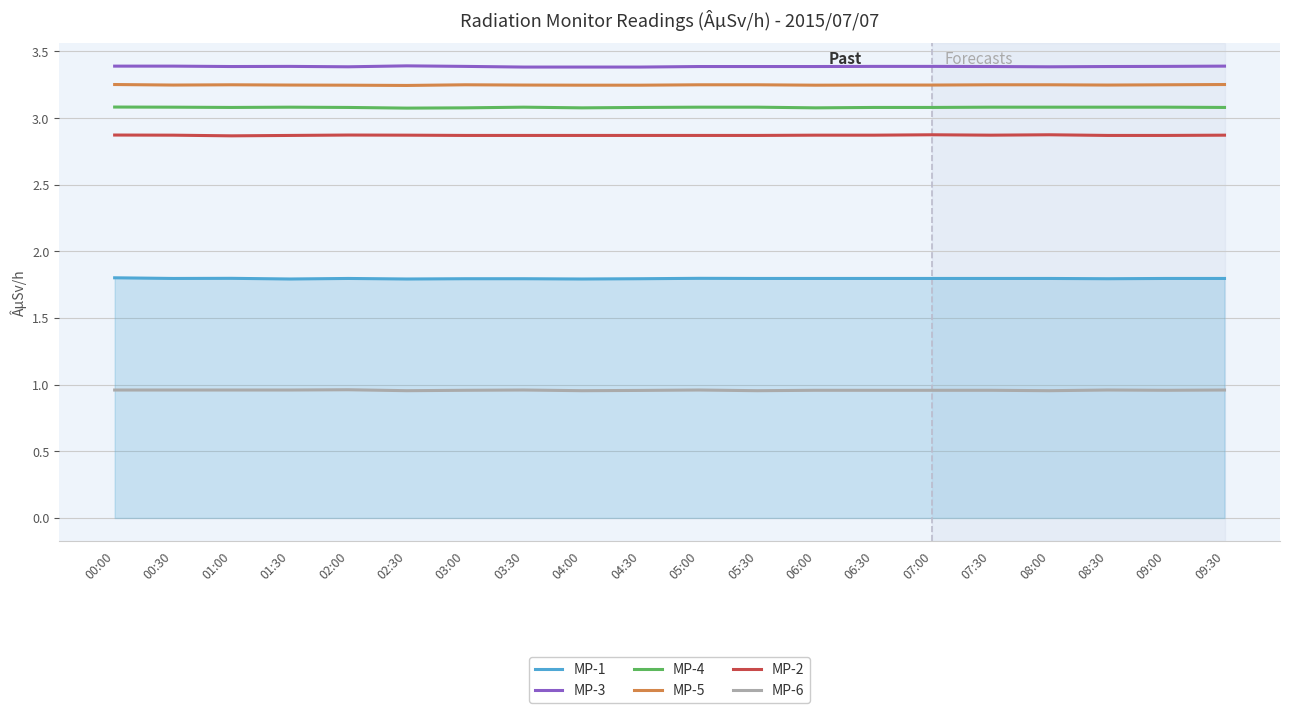

Is this an area chart (filled region under the line)?

No